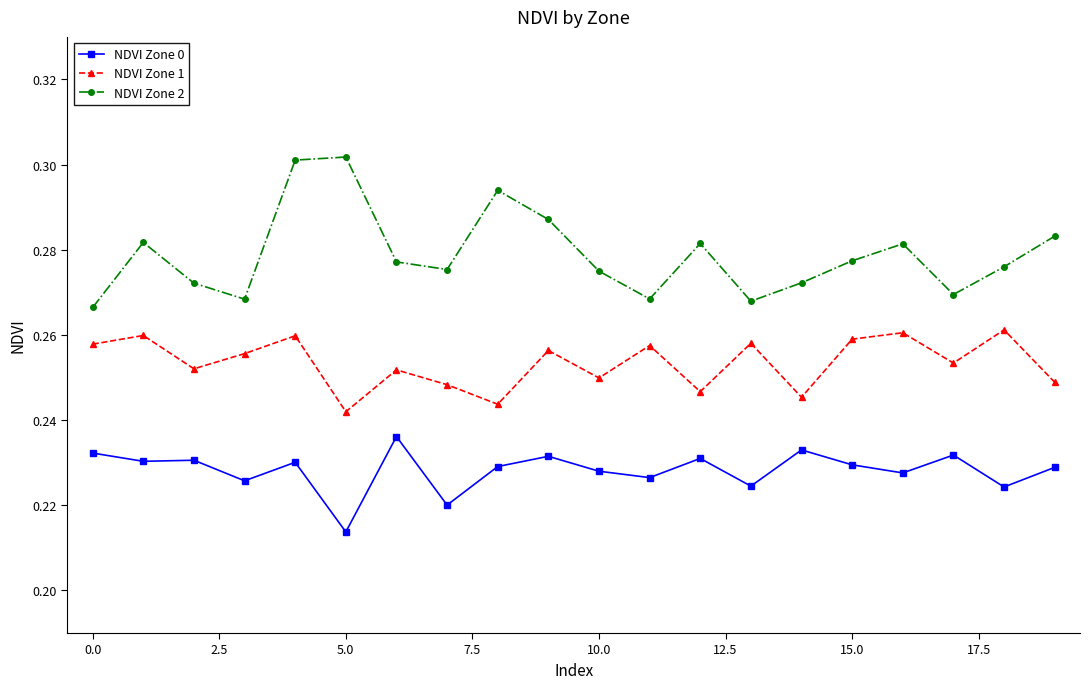

Count the NDVI Zone 2 values in the range 0 to 1.

20